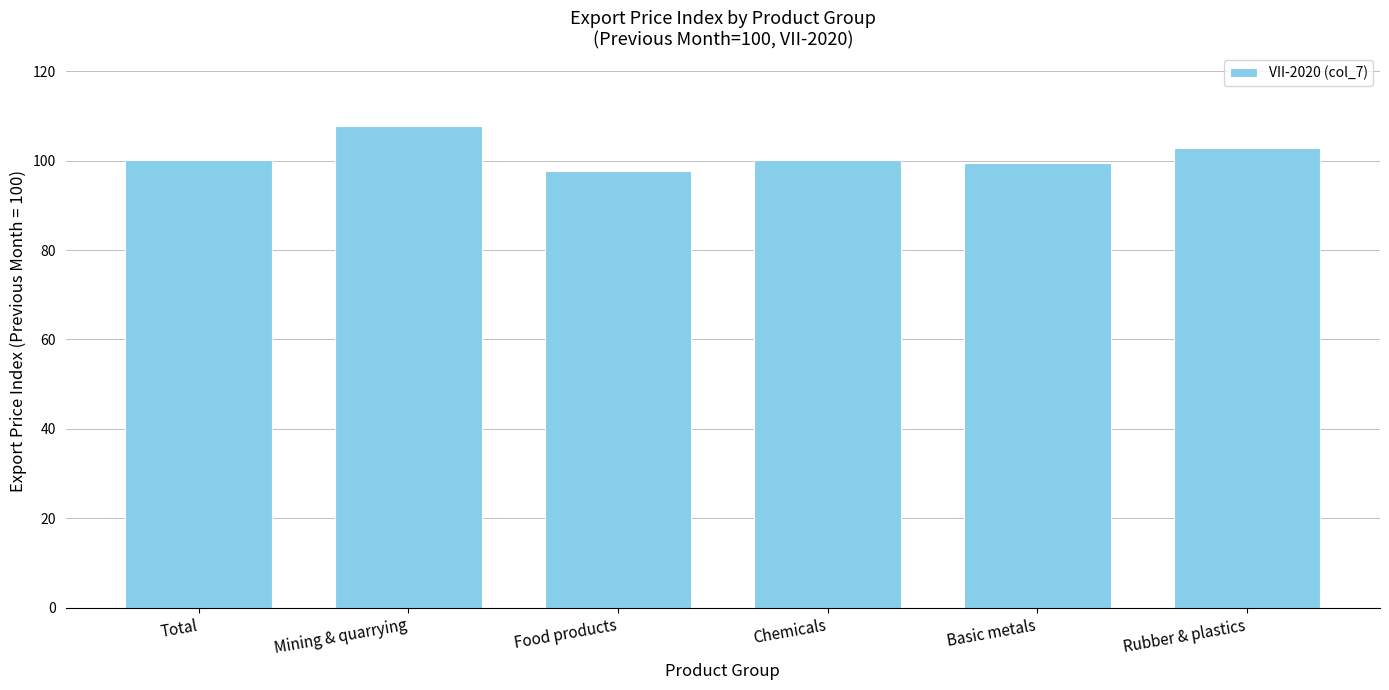

Which category has the lowest value across all series?

Food products